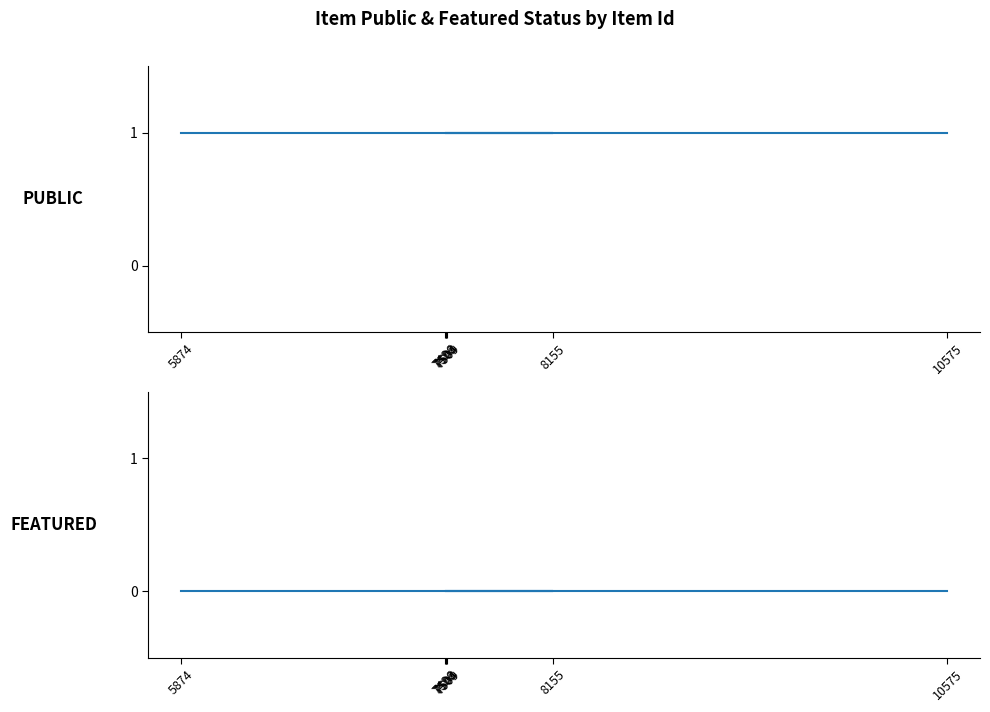

What is the greatest value displayed?

1